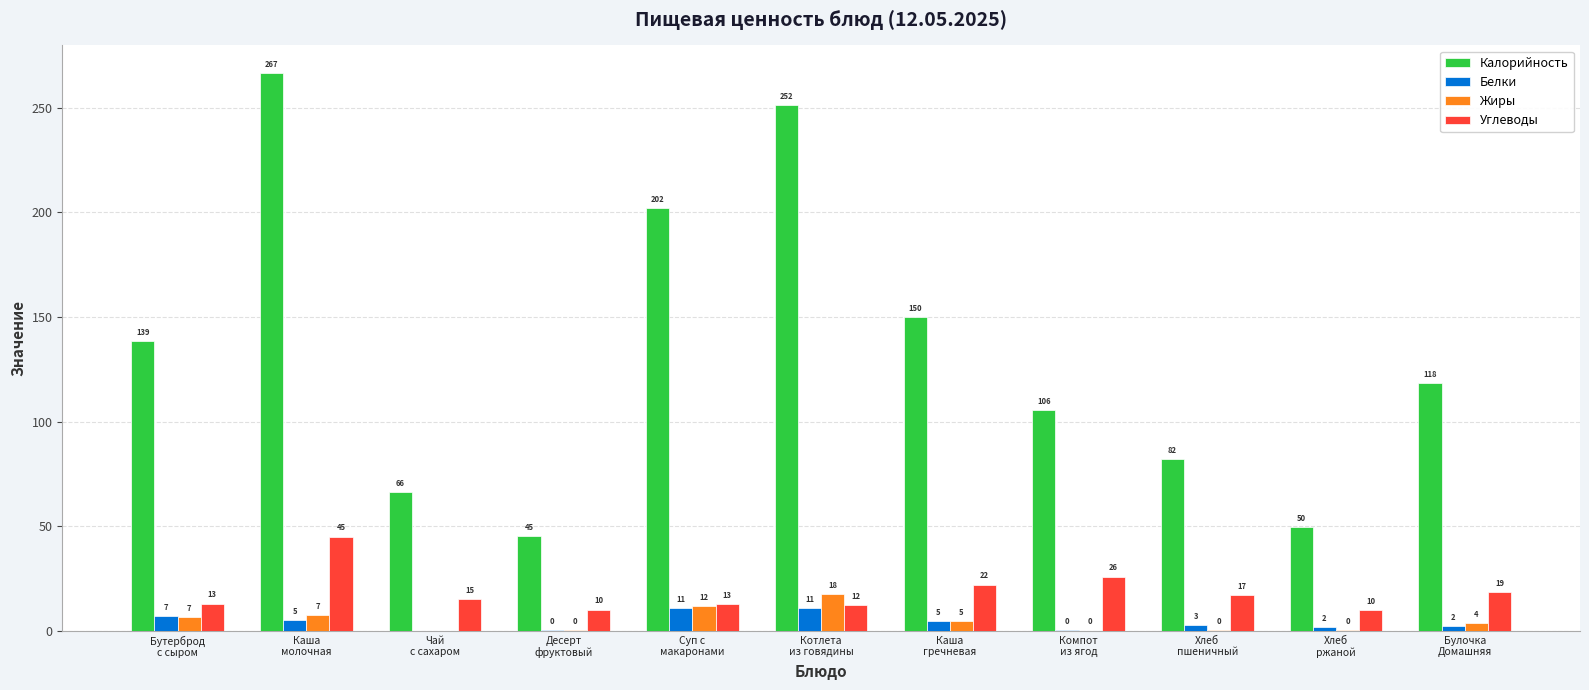

What is the sum of all Углеводы values?

202.0